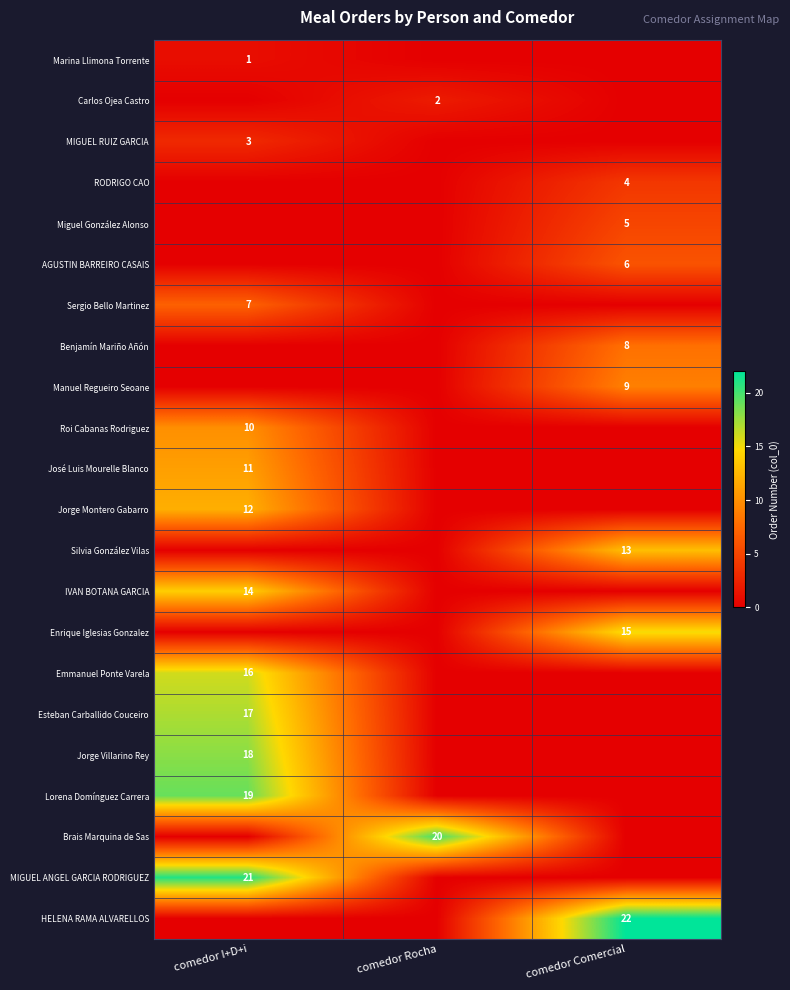

The value of Miguel González Alonso at comedor Comercial is 7. True or false?

False